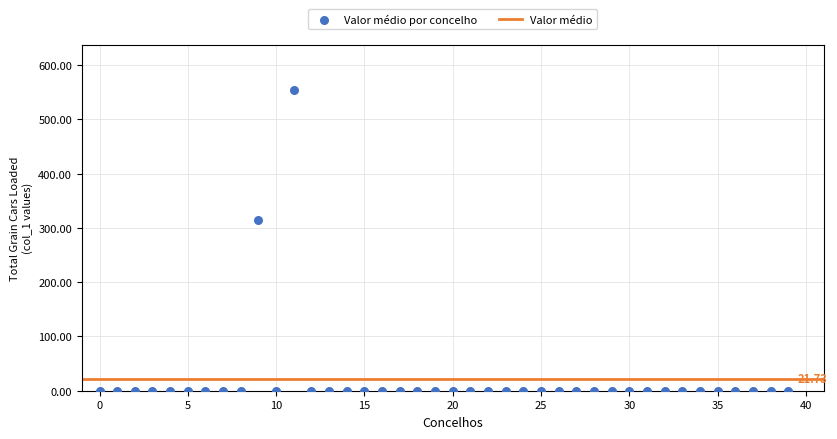

What is the range of Y values (max minus min)?

554